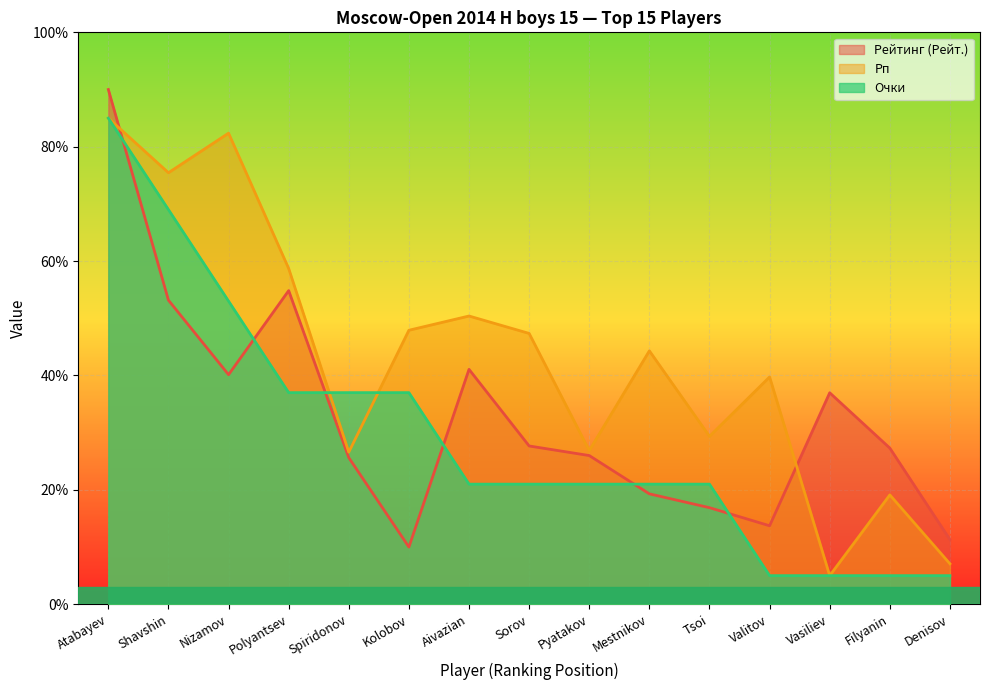

How many interior local peaks does the Рп series have?

5